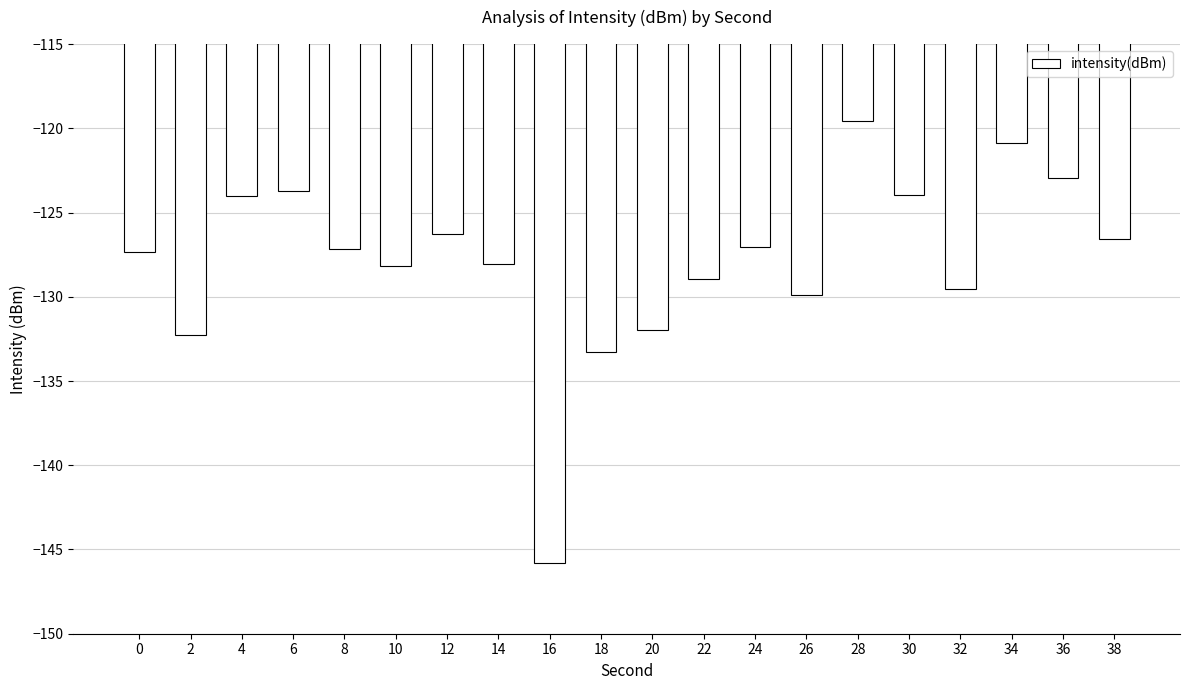

What is the greatest value displayed?

-119.6